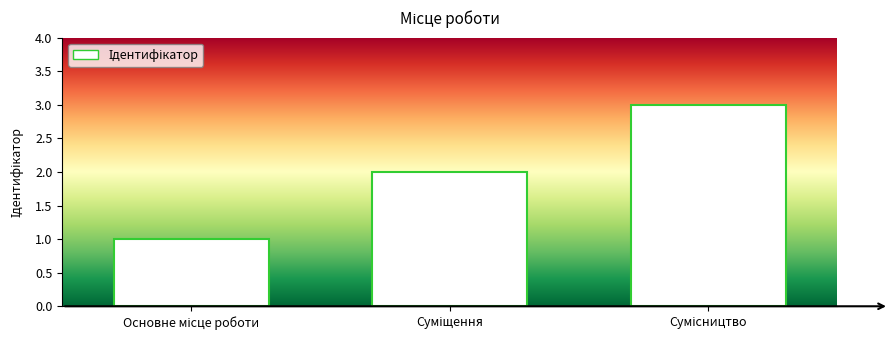

What is the sum of all values?

6